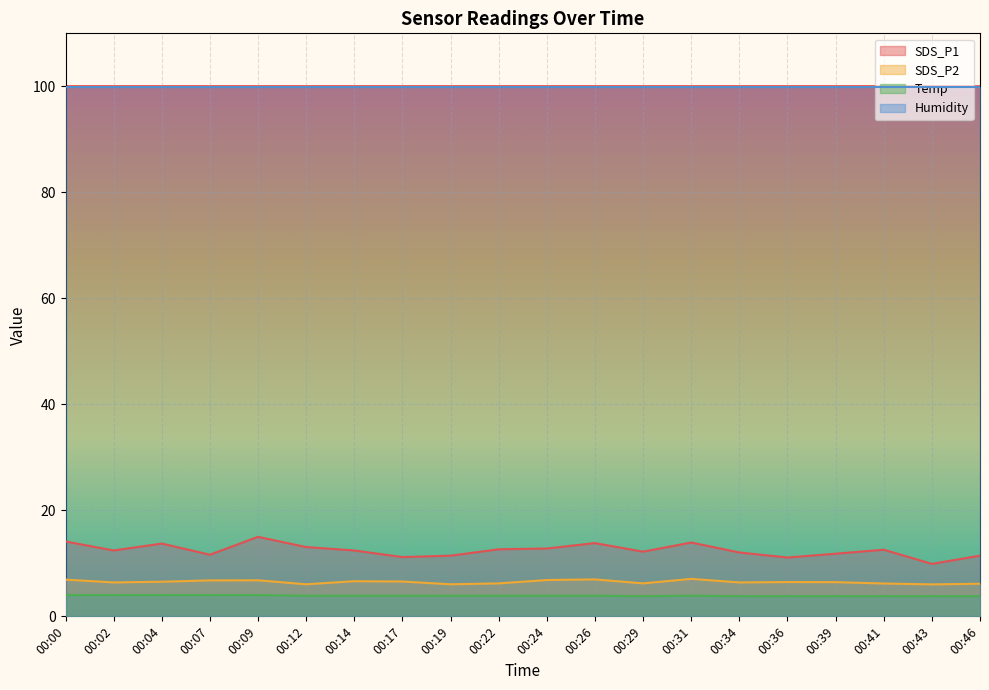

True or false: Humidity and Temp cross at least once.

False